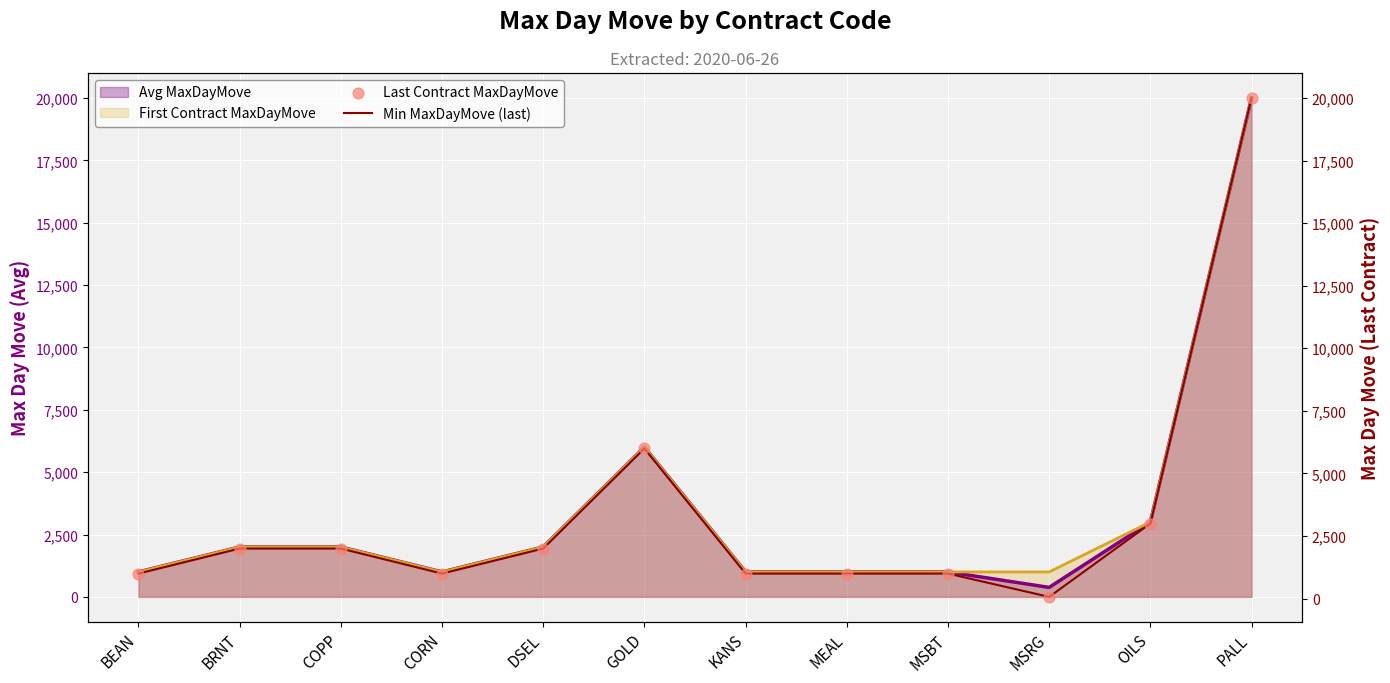

At which label does First Contract MaxDayMove reach its peak?

PALL